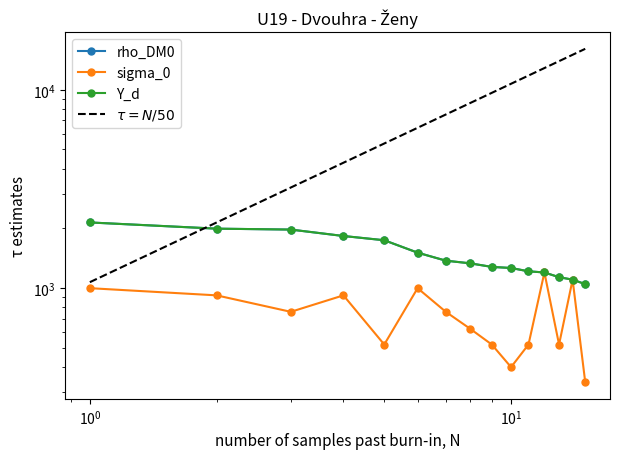

At 5, list the series in order from smallest to largest.

sigma_0, rho_DM0, Y_d